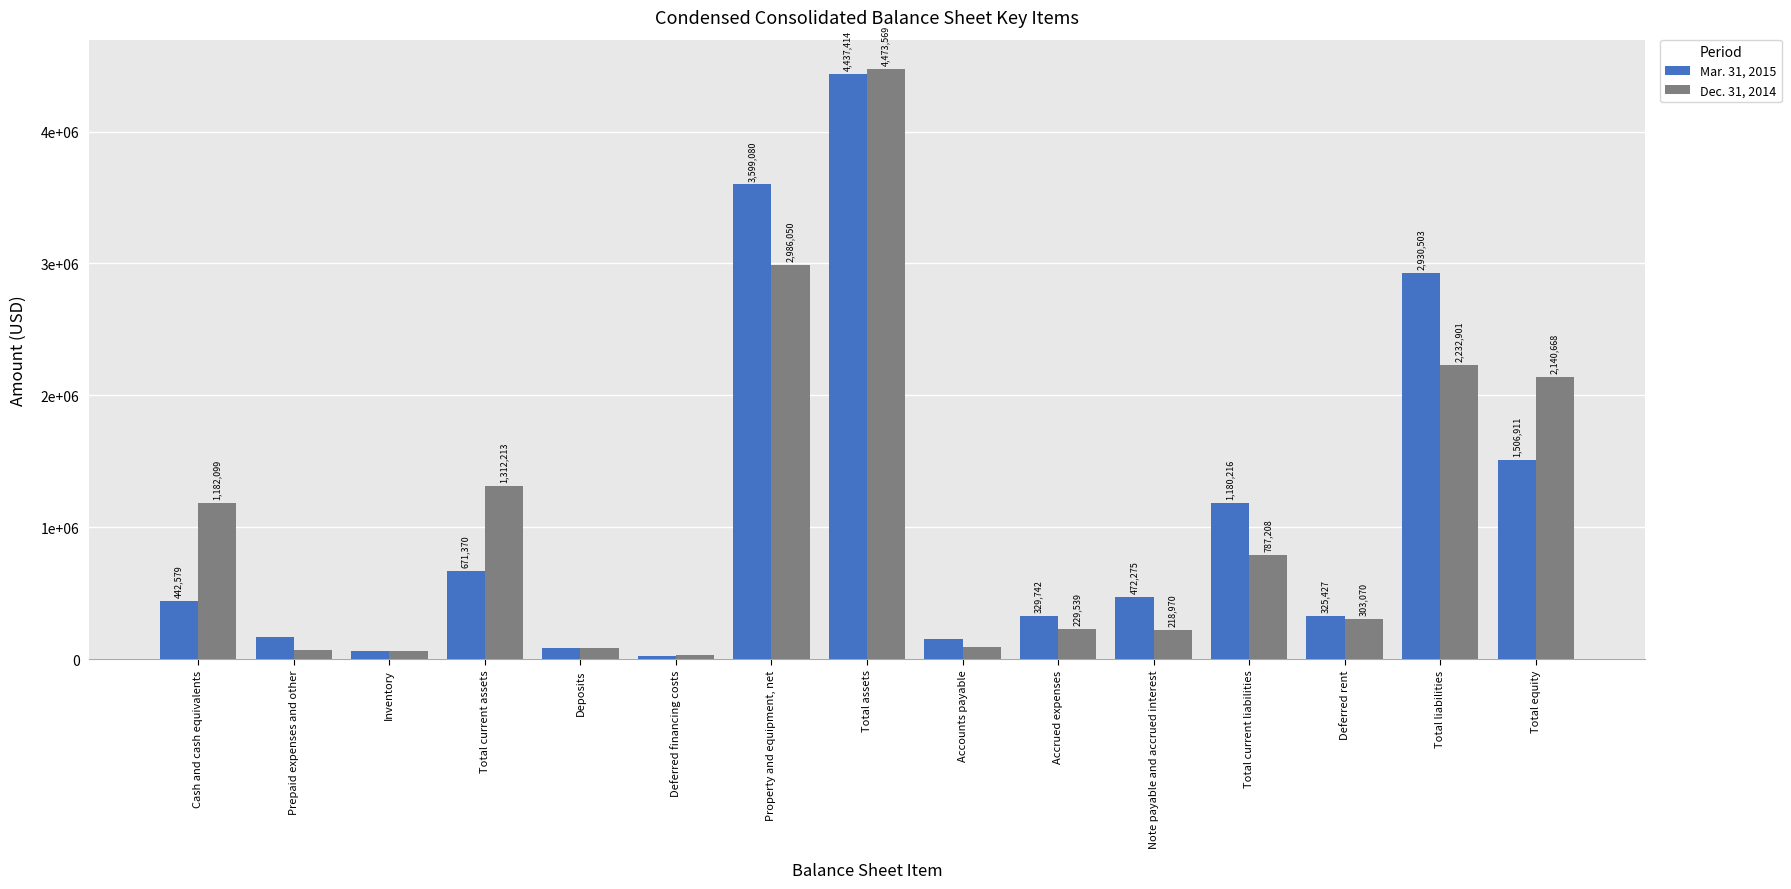

What is the label of the 3rd bar from the left?

Inventory